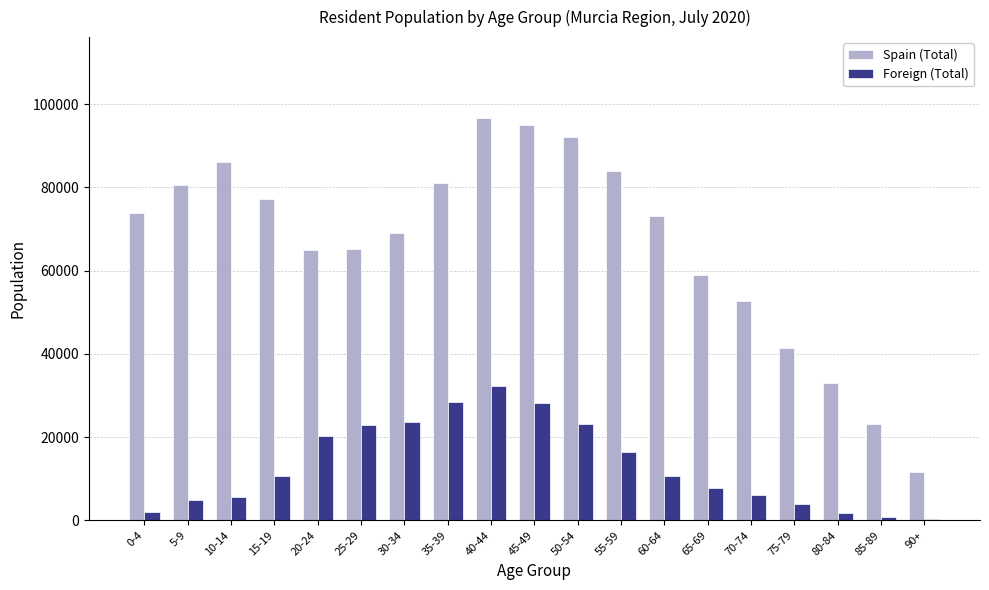

How many values in the Foreign (Total) series are below 10535?

9